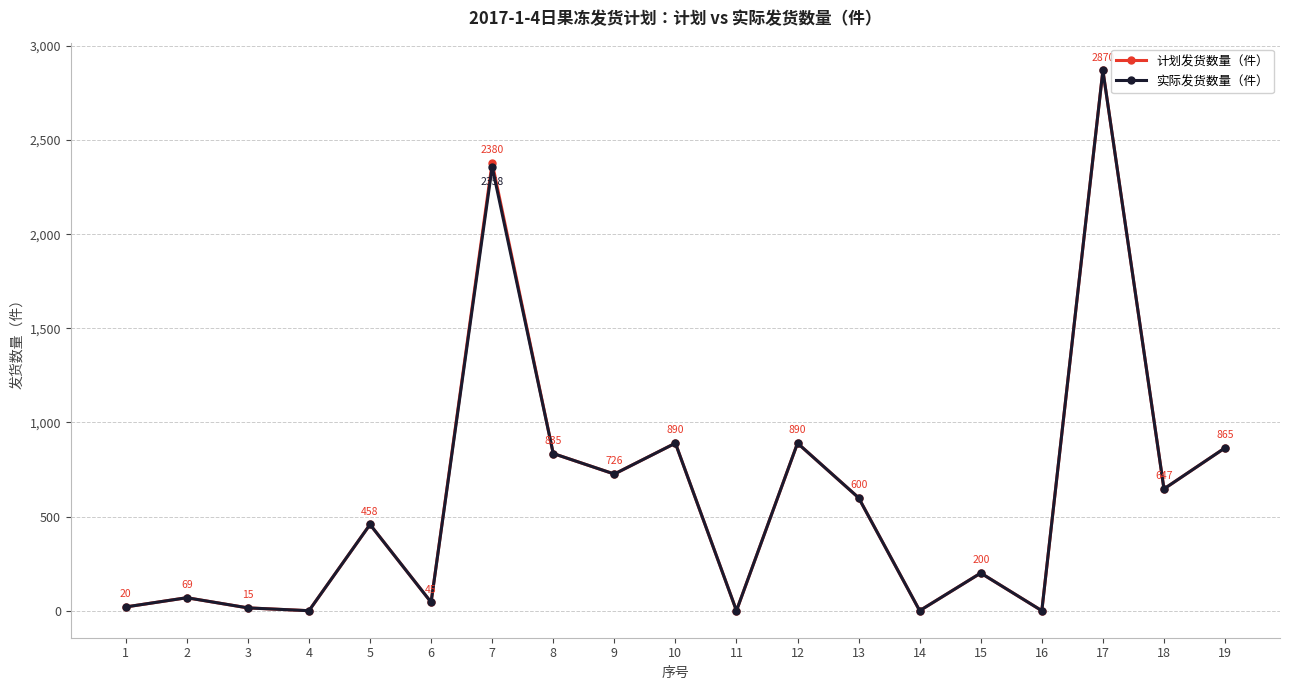

In 计划发货数量（件）, how many points are higher than both neighbors (excluding endpoints)?

7